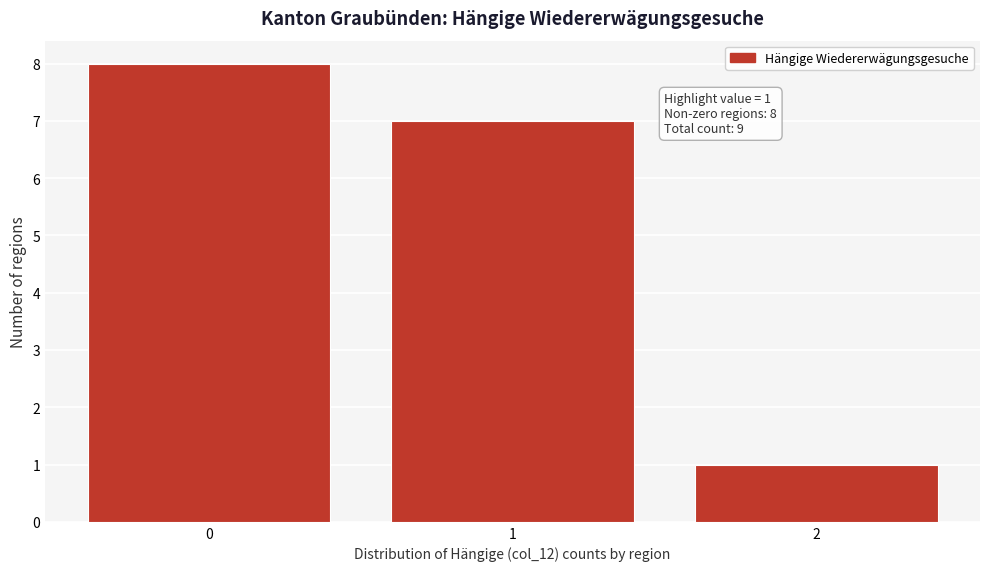

Reading left to right, transcribe all the data shown in this chart.

0=8	1=7	2=1